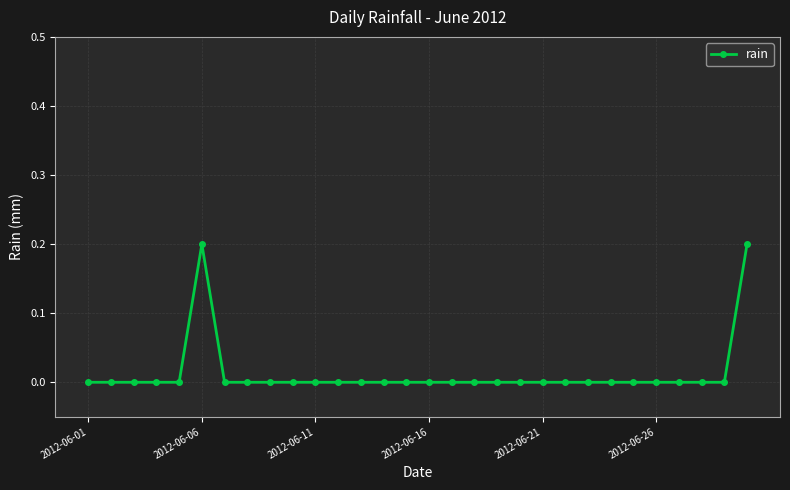

What is the sum of all values?

0.4